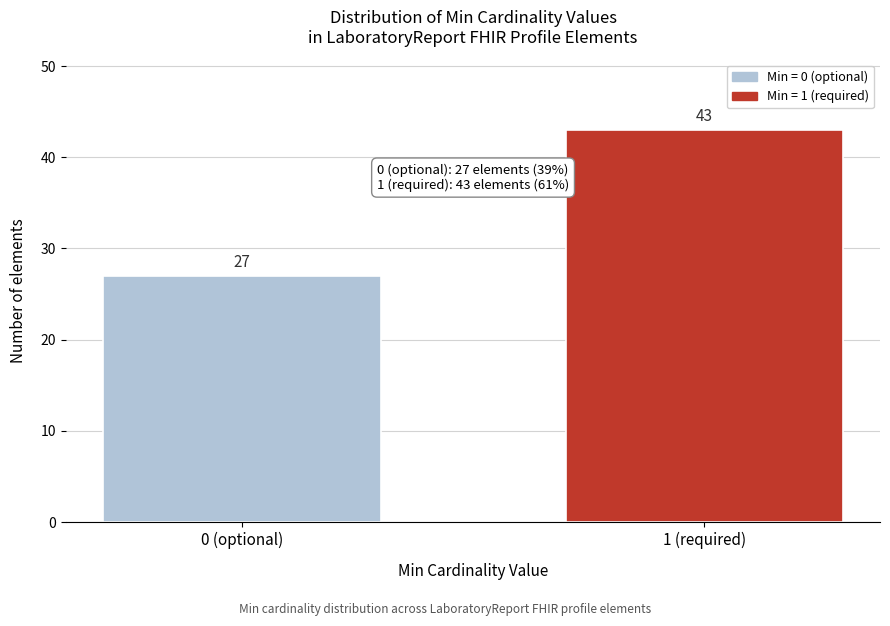

Reading right to left, list all the values displayed in this chart.

43	27